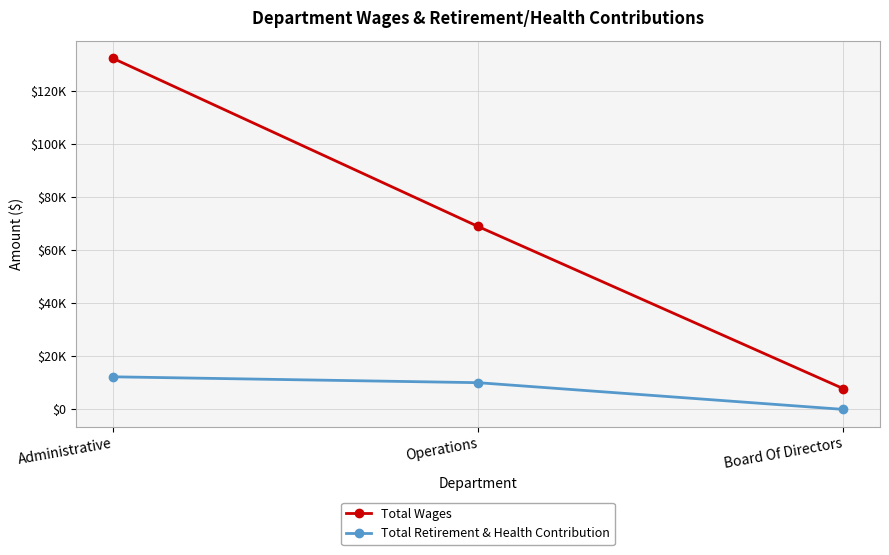

Which series has the largest range (max minus min)?

Total Wages